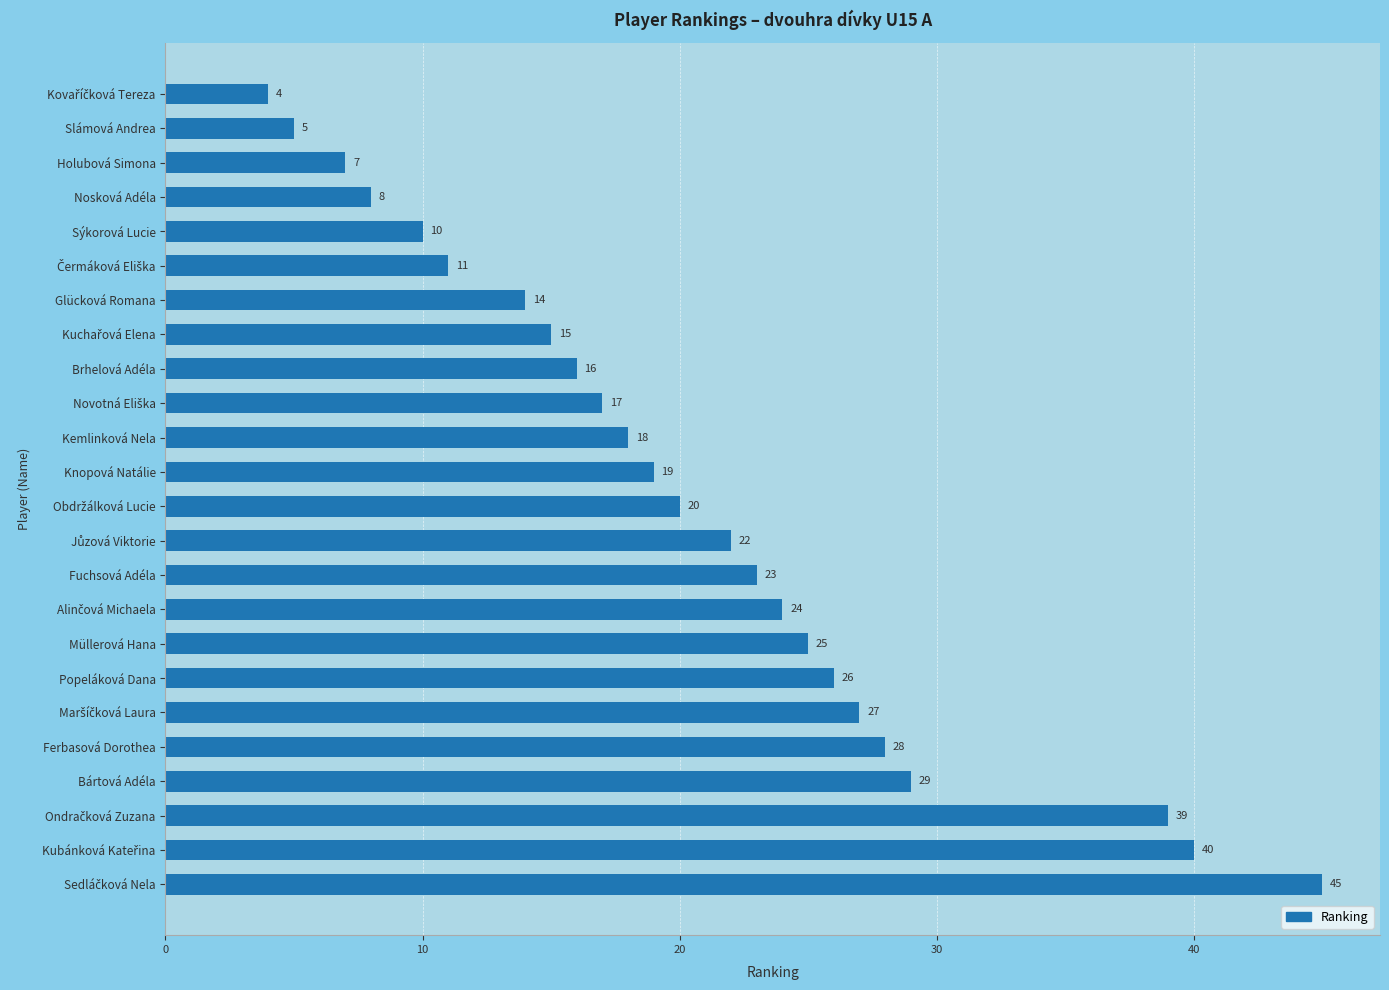

The chart shows a value of 28 at Ferbasová Dorothea. True or false?

True